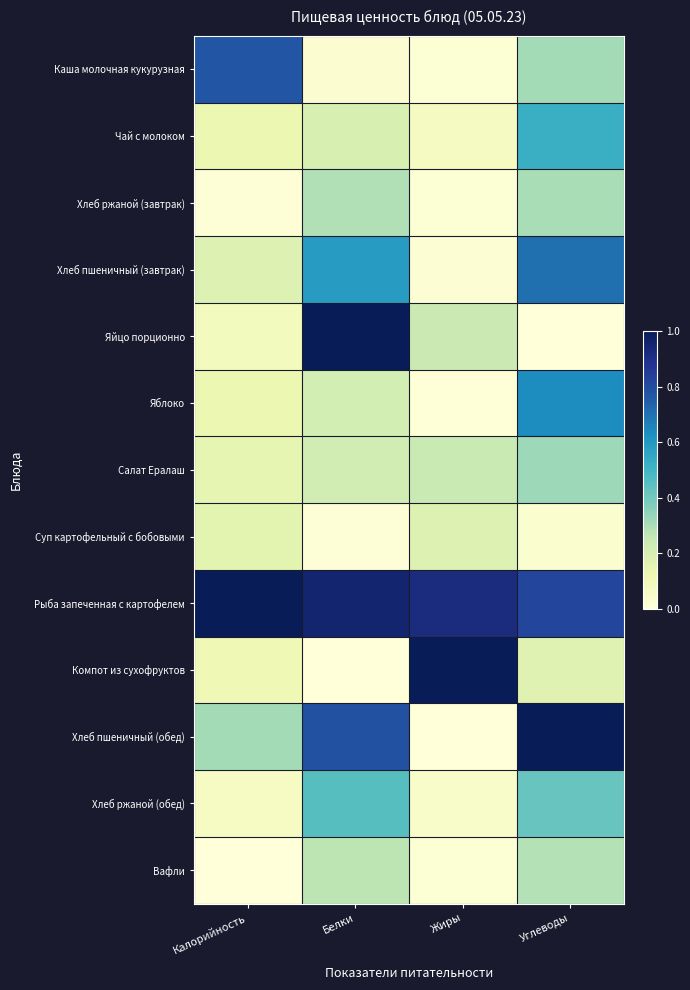

What is the maximum value shown in the chart?

1.0